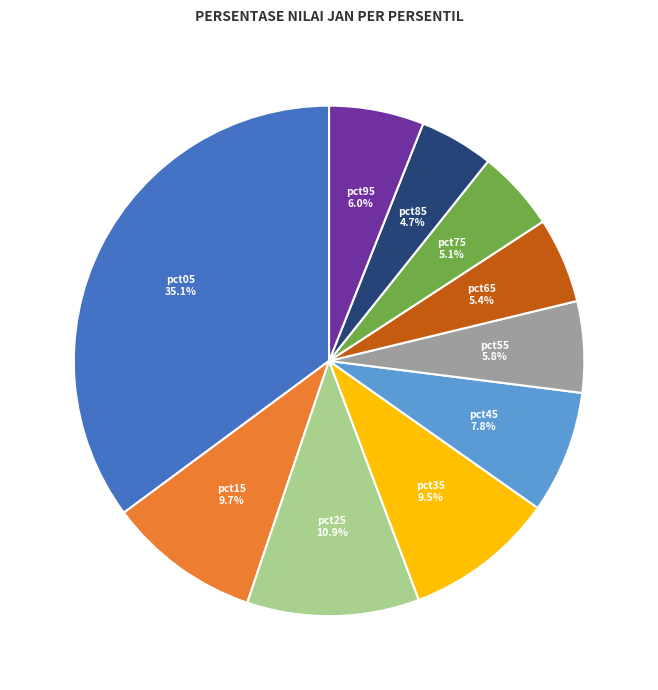

Is there any slice that represents more than half of the pie?

No